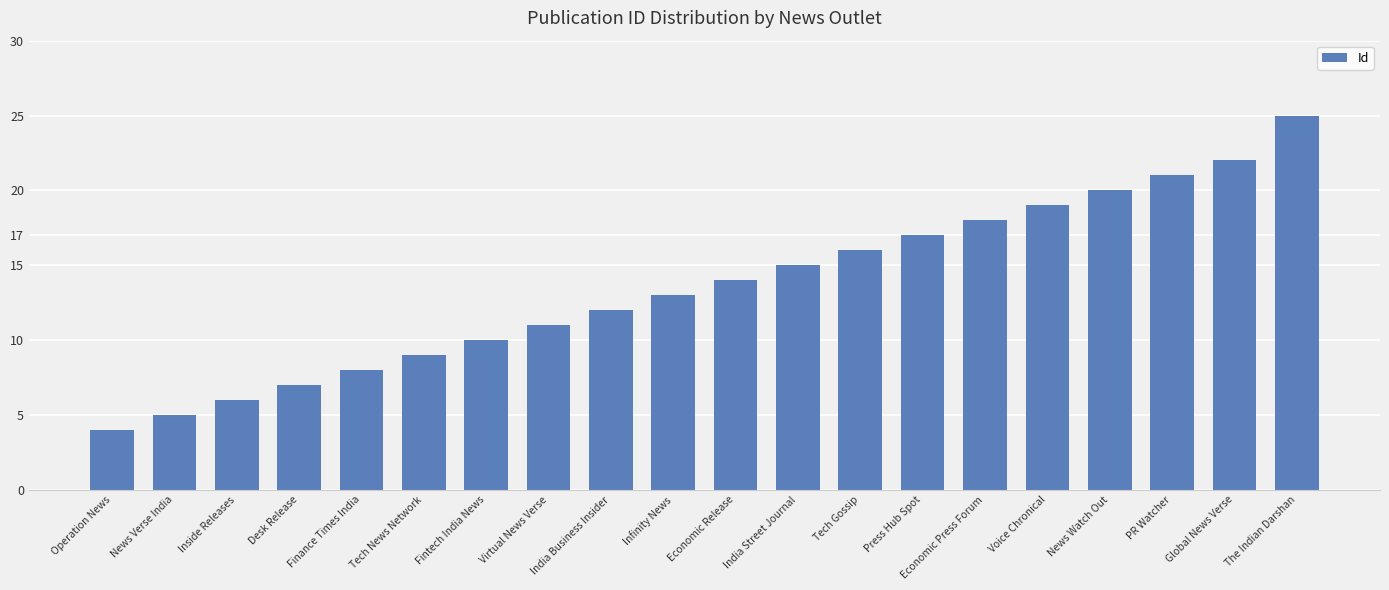

Rank the categories by value from highest to lowest.

The Indian Darshan, Global News Verse, PR Watcher, News Watch Out, Voice Chronical, Economic Press Forum, Press Hub Spot, Tech Gossip, India Street Journal, Economic Release, Infinity News, India Business Insider, Virtual News Verse, Fintech India News, Tech News Network, Finance Times India, Desk Release, Inside Releases, News Verse India, Operation News